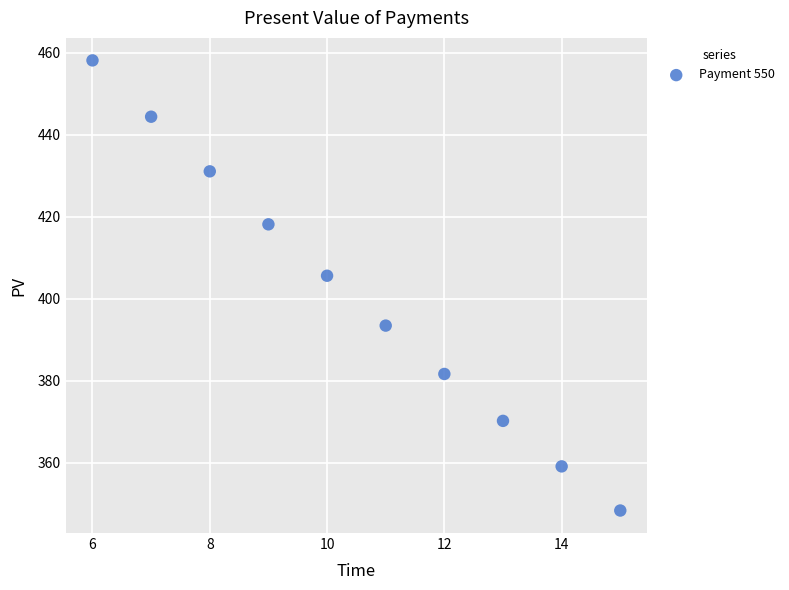

What Y value in the scatter plot is closest to 403?

405.6